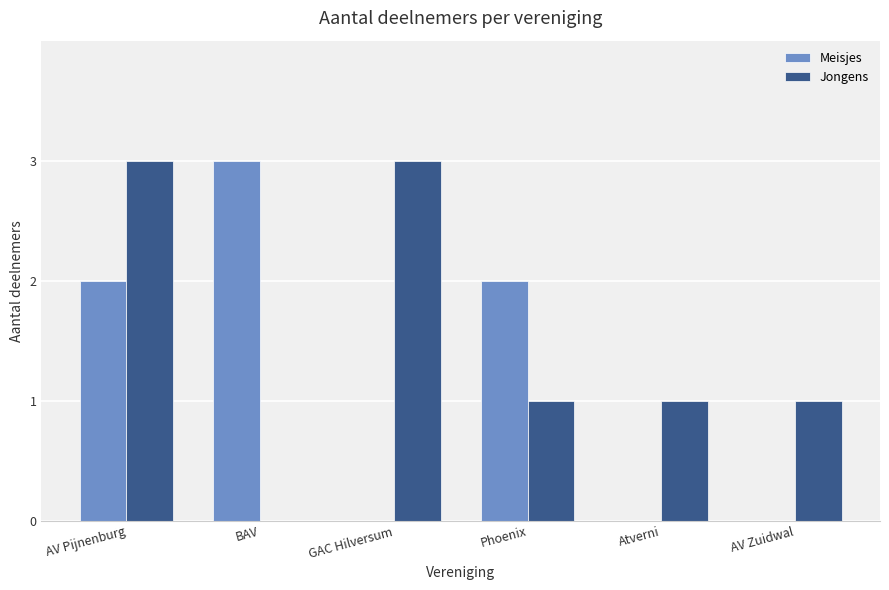

What is the spread (max minus min) of values at AV Pijnenburg?

1